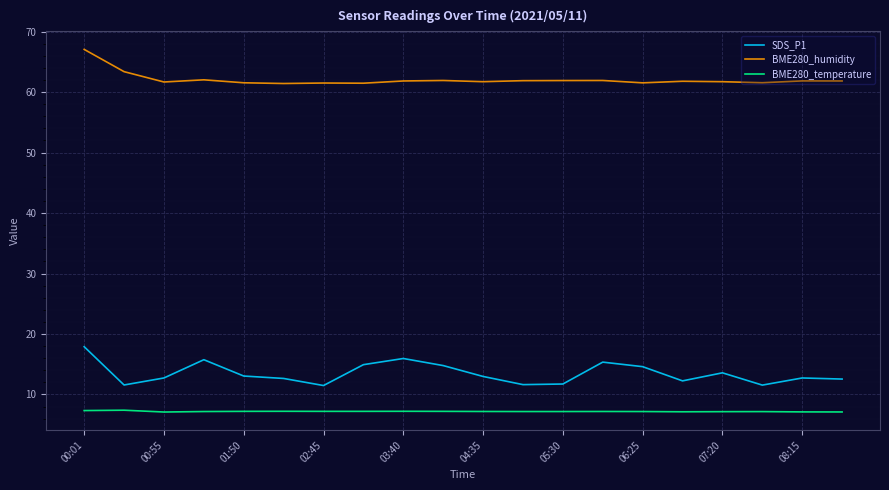

Count the number of data series in this chart.

3